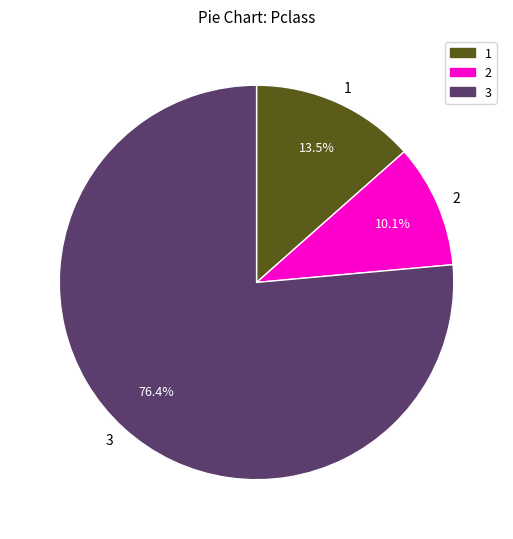

Does any single category account for the majority?

Yes